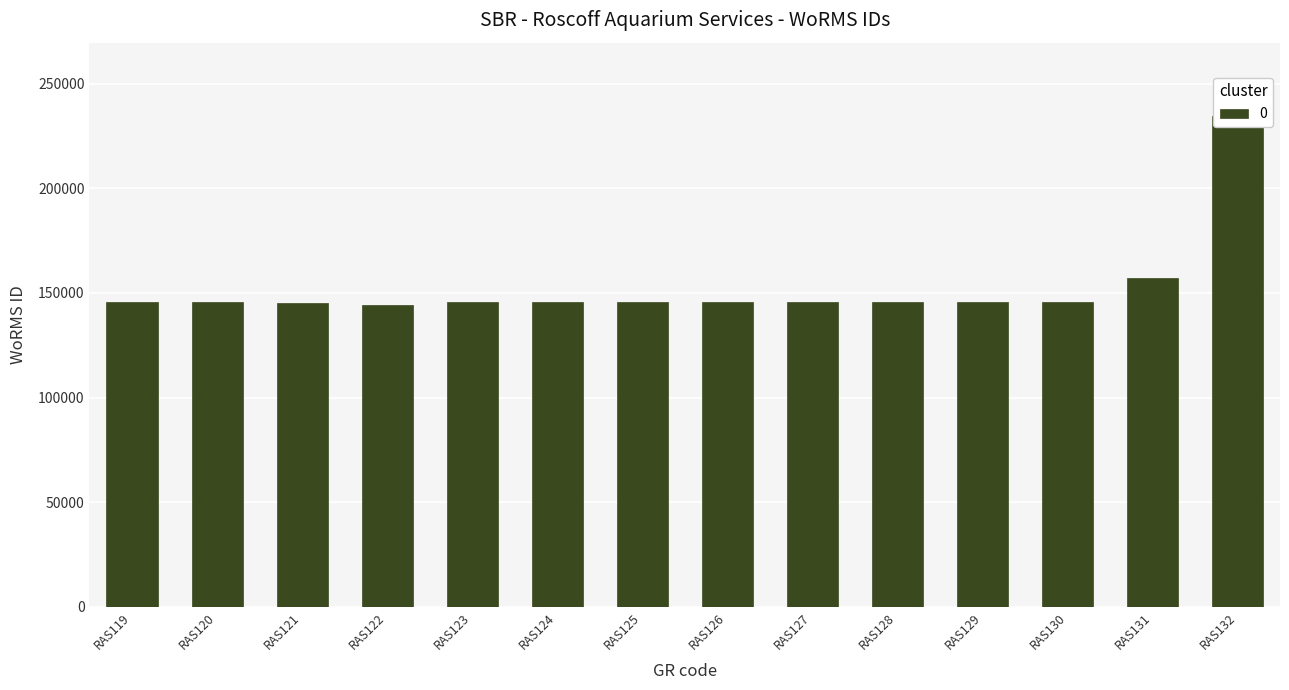

What is the change in value from RAS120 to RAS123?

+43